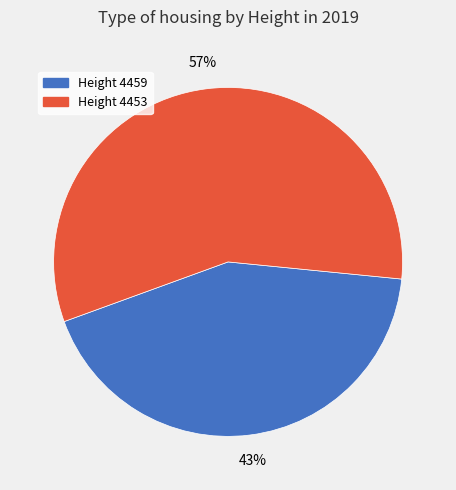

To the nearest percent, what percentage of the pie is Height 4459?

43%